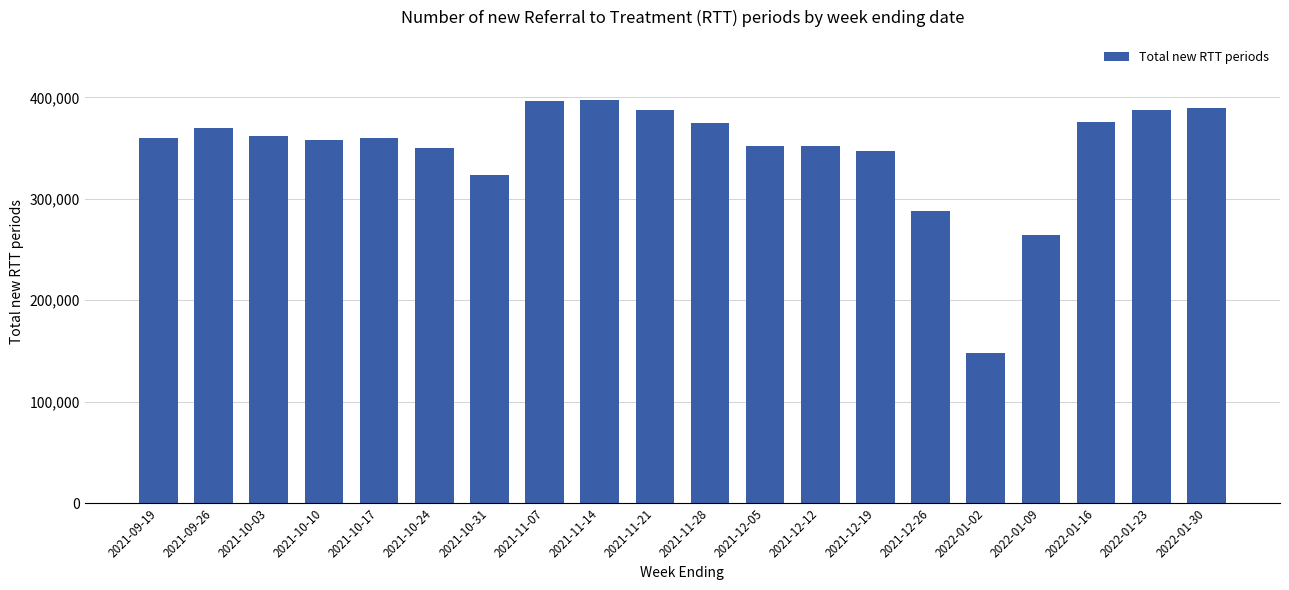

At which label is the value closest to 272807?

2022-01-09